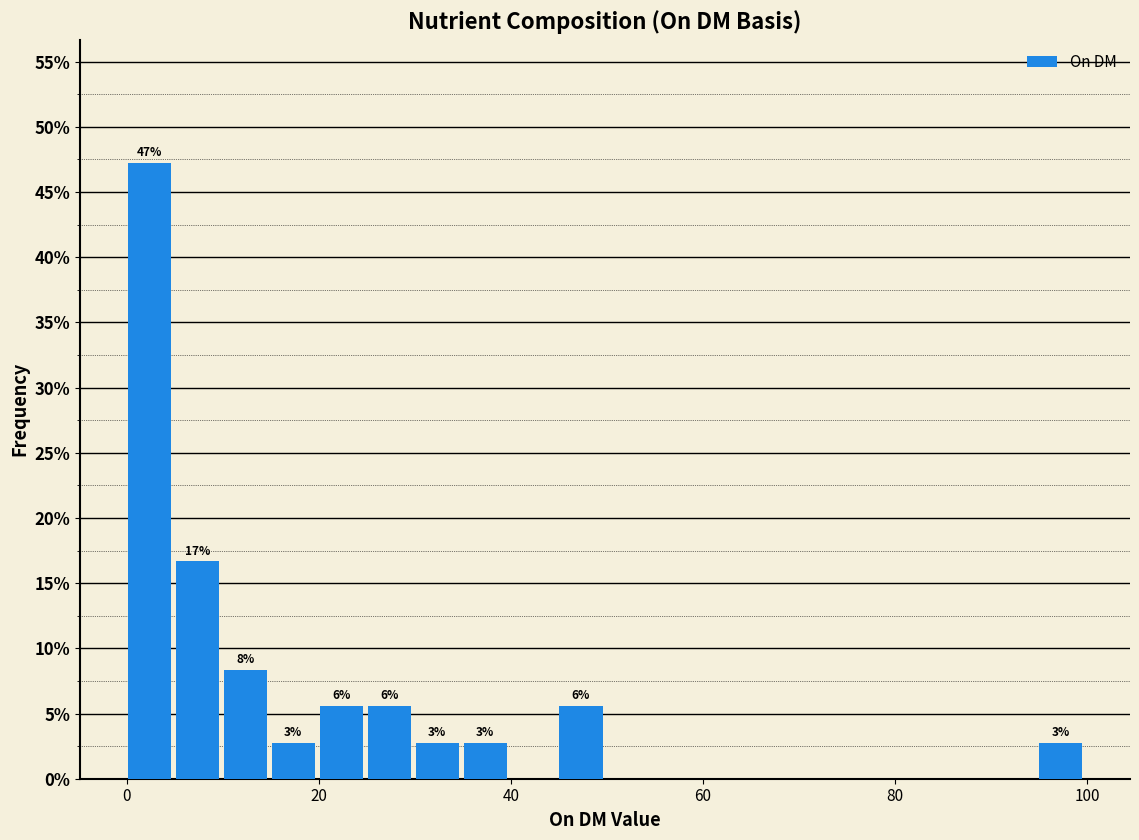

Around what value on the x-axis is the tallest bar? Give the approximate position of its centre, as read against the axis.

2